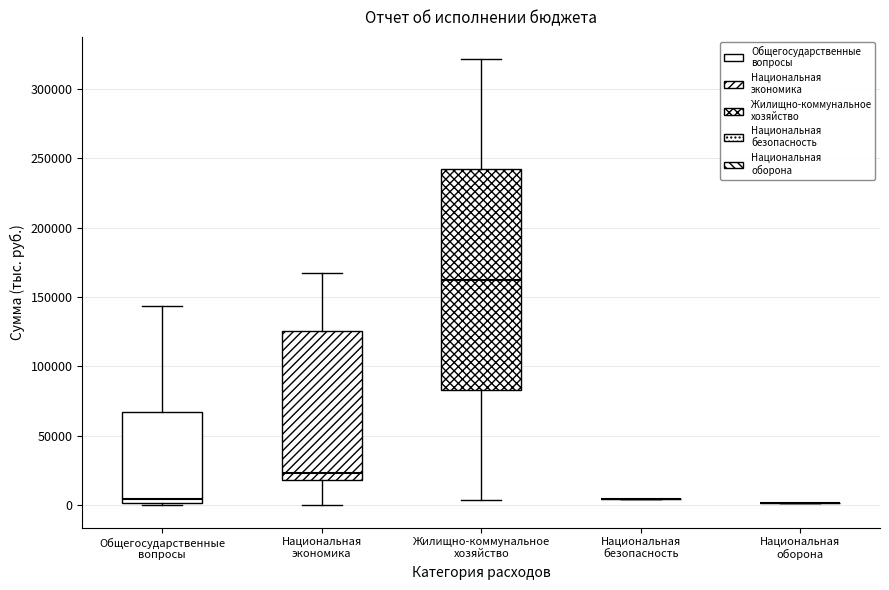

Which box is the tallest, from its lower edge to its upper edge?

Жилищно-коммунальное хозяйство